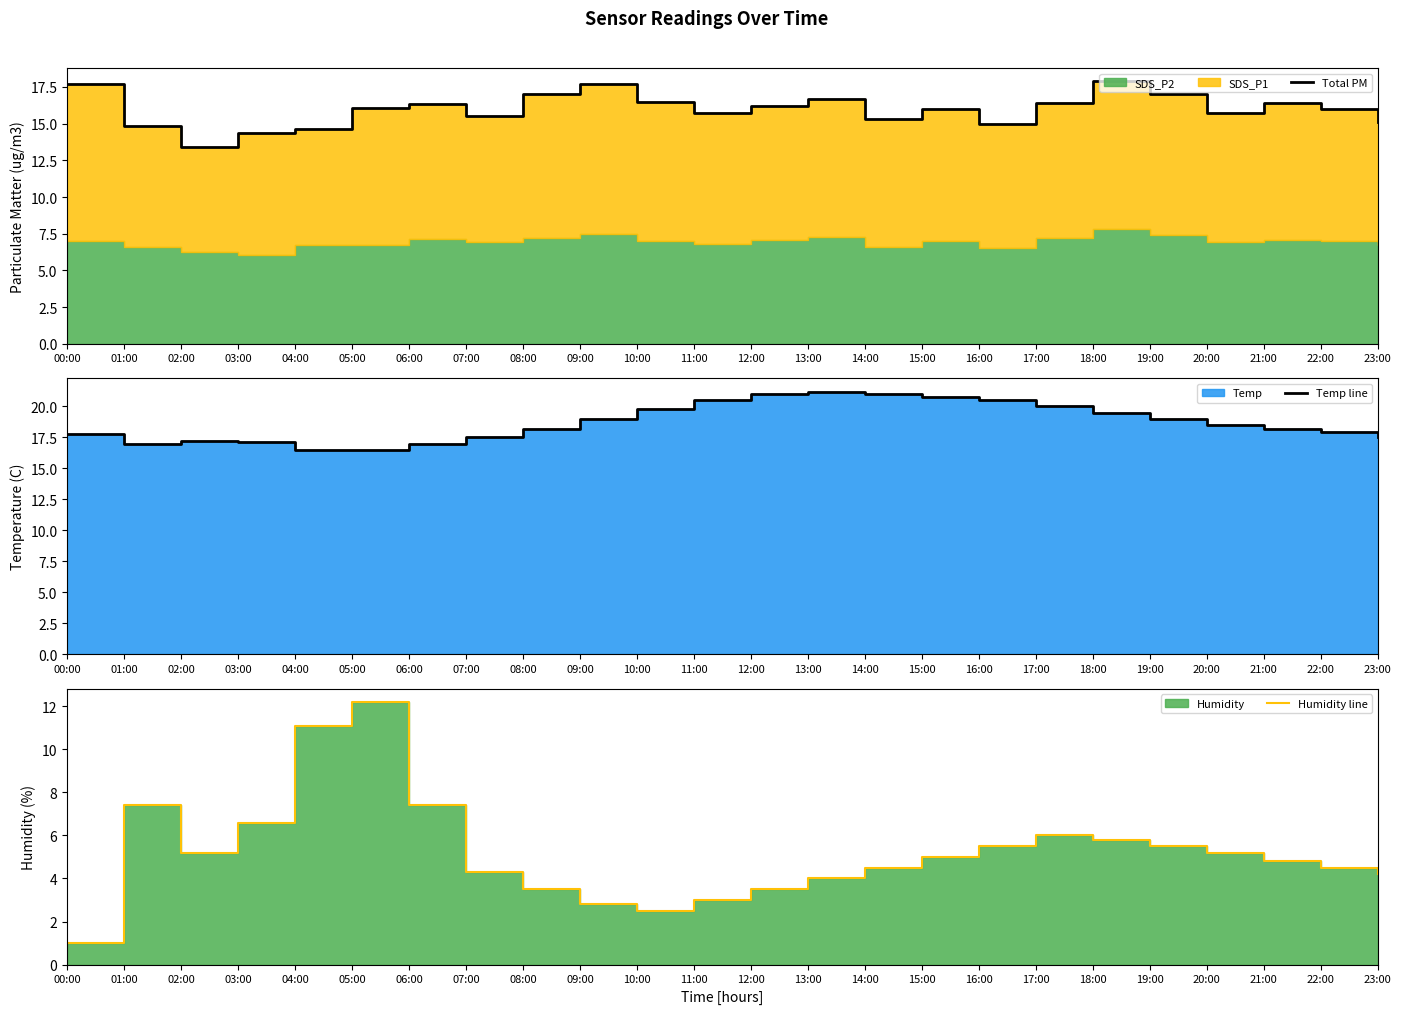

At 22:00, list the series in order from largest to smallest.

Temp line, Total PM, Humidity line